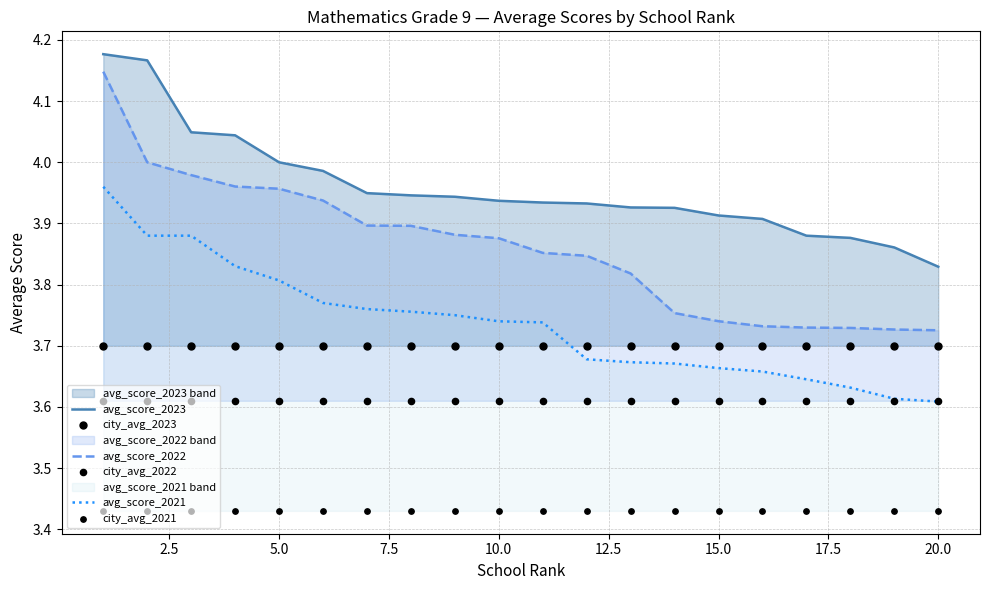

Which series reaches the maximum Y coordinate?

avg_score_2023